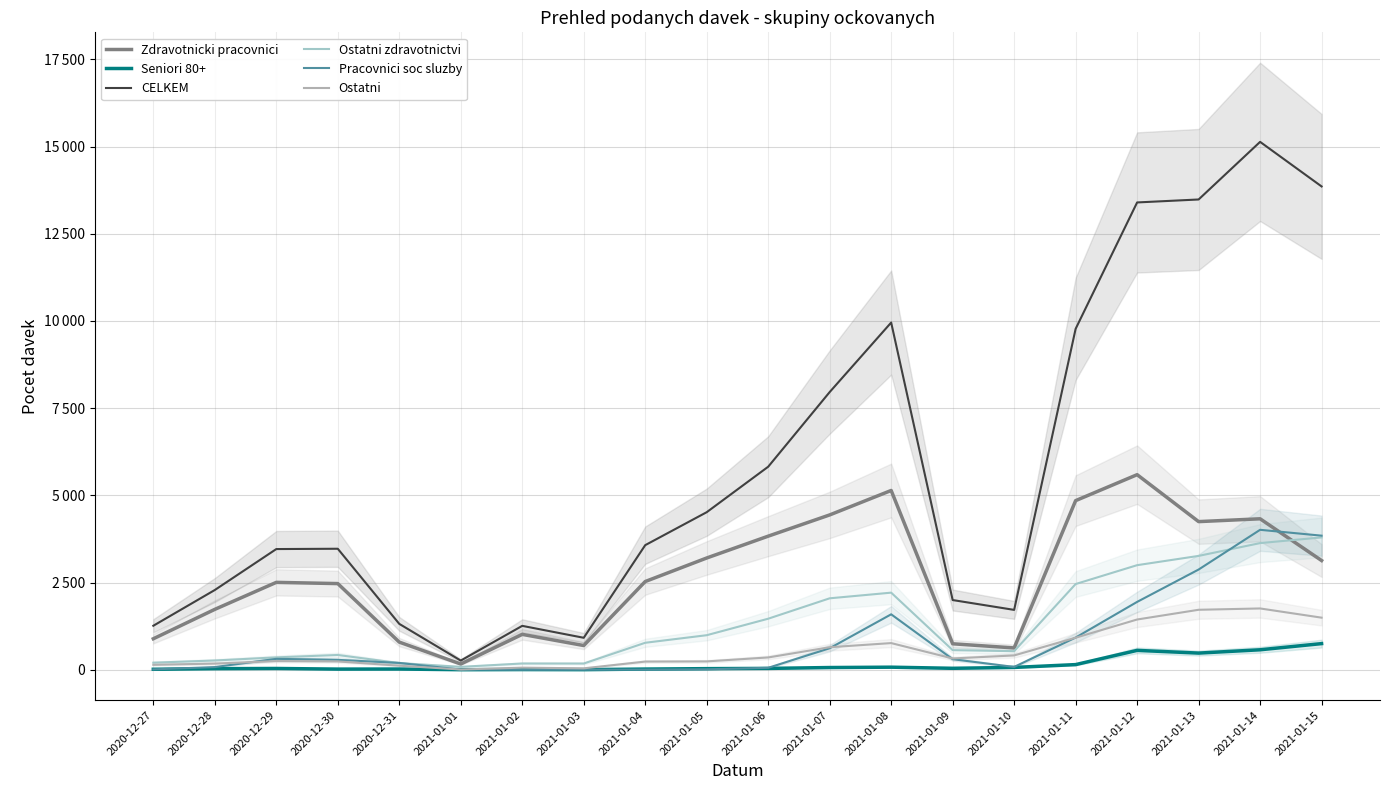

True or false: Seniori 80+ has a value of 15 at 2021-01-10.

False